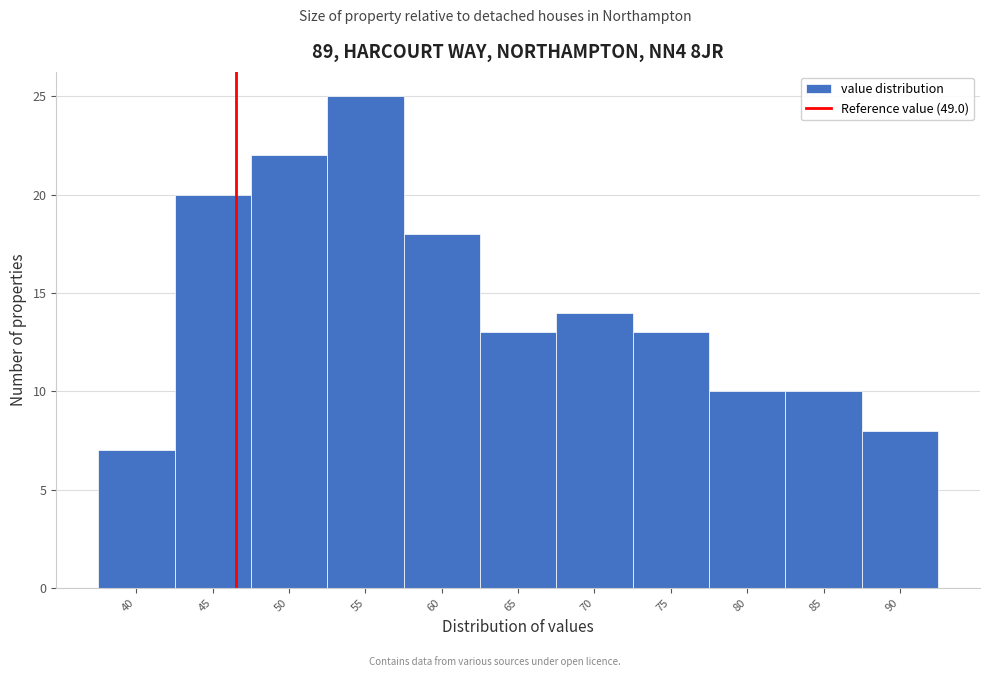

Reading left to right, list all the values displayed in this chart.

7	20	22	25	18	13	14	13	10	10	8